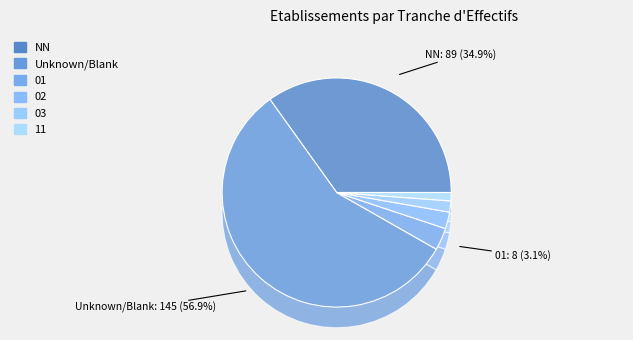

To the nearest percent, what is the difference between the 03 and NN slice percentages?

41%